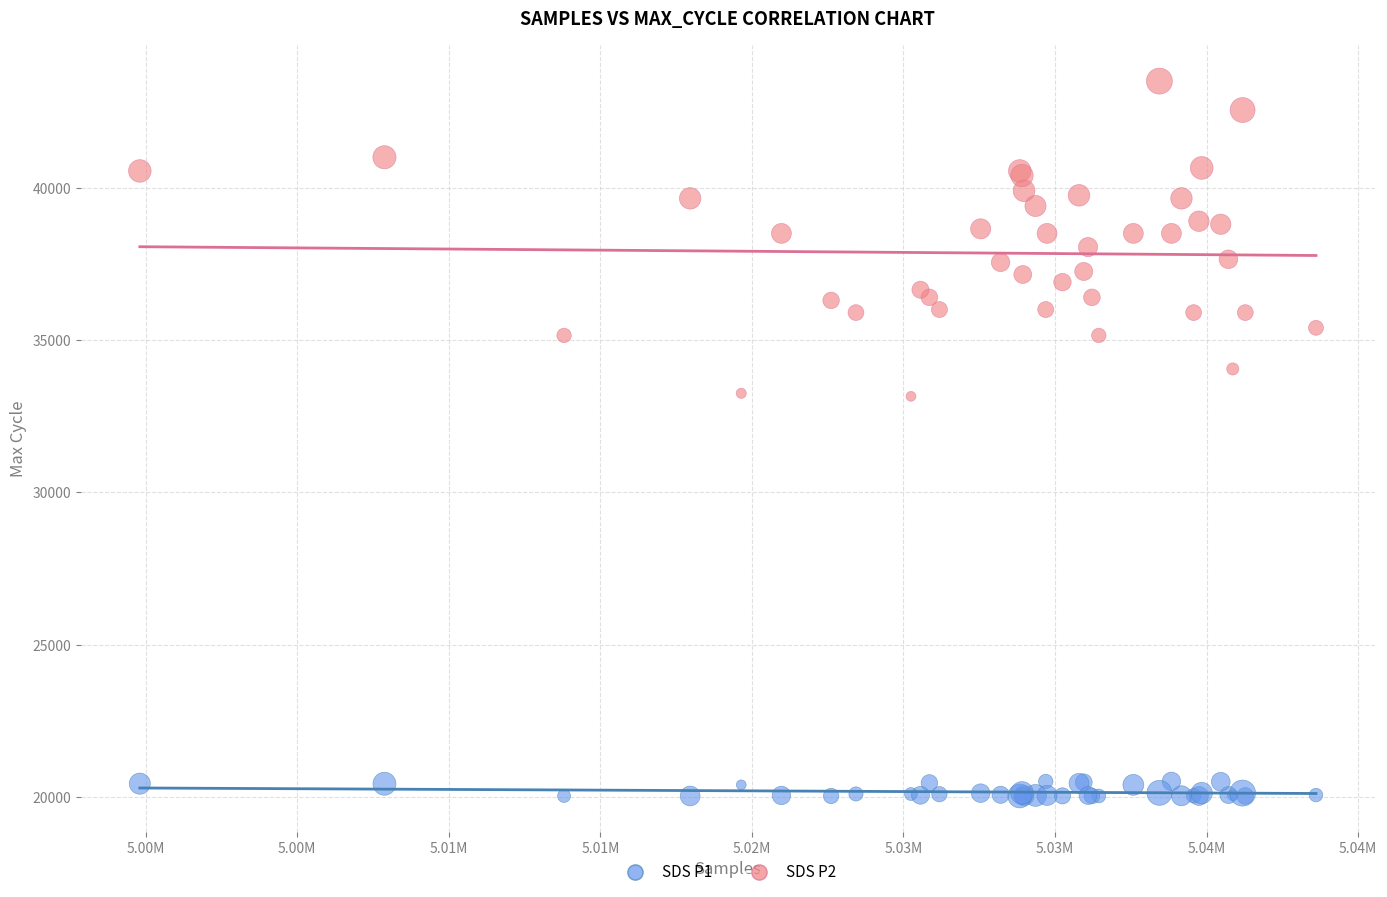

Which series contains the highest Y value?

SDS P2